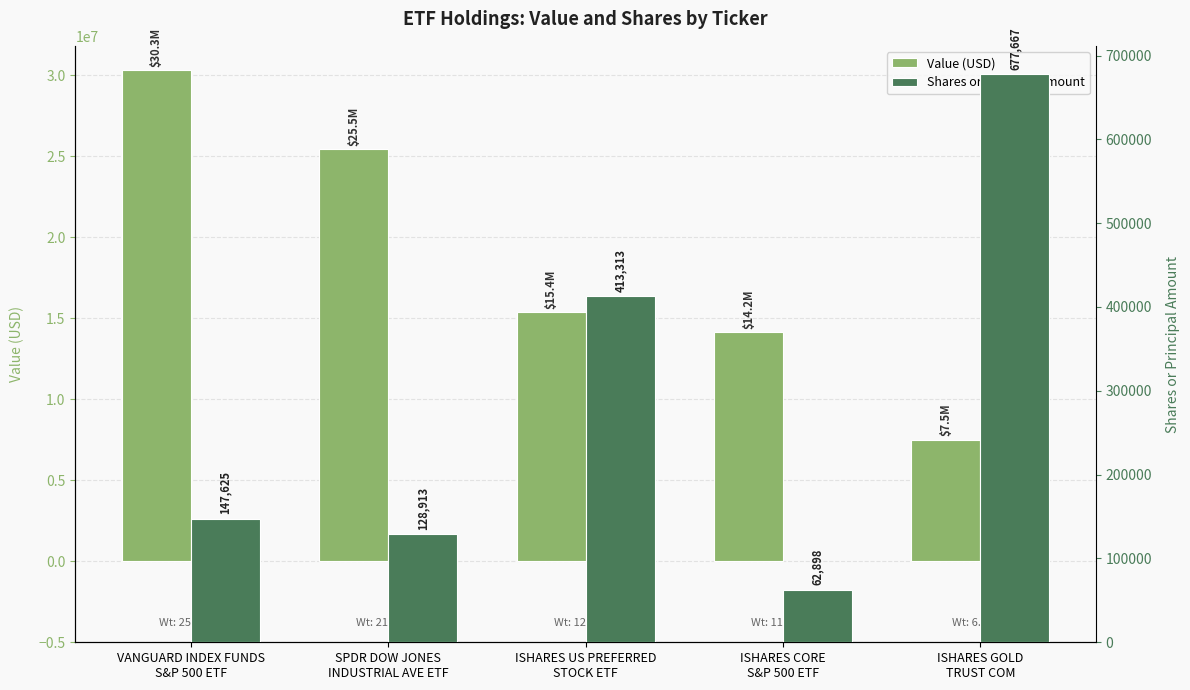

What is the total value across all series at ISHARES GOLD
TRUST COM?

8185667